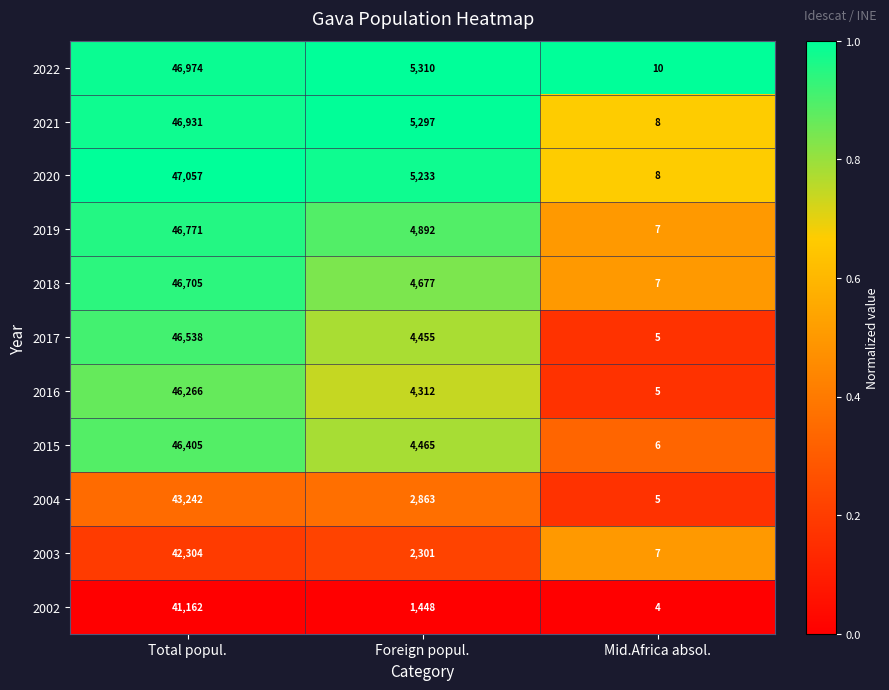

Which series has the widest spread of values?

2020